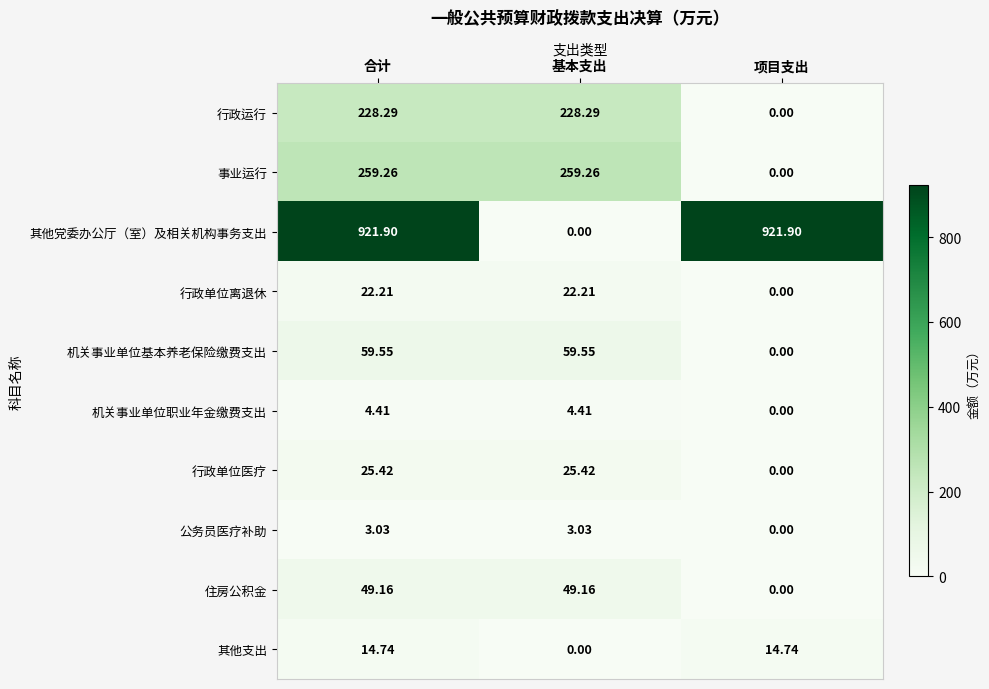

Between 合计 and 基本支出, which series saw the biggest shift?

其他党委办公厅（室）及相关机构事务支出